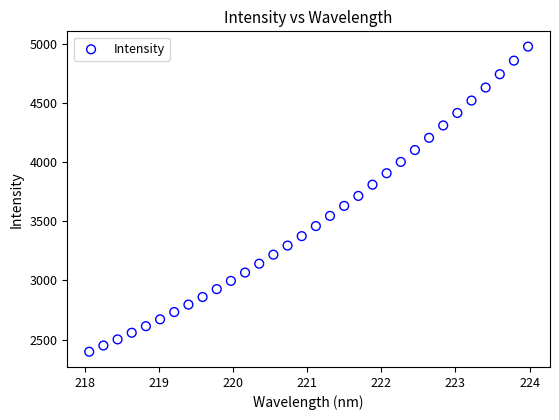

What is the range of Y values (max minus min)?

2580.9